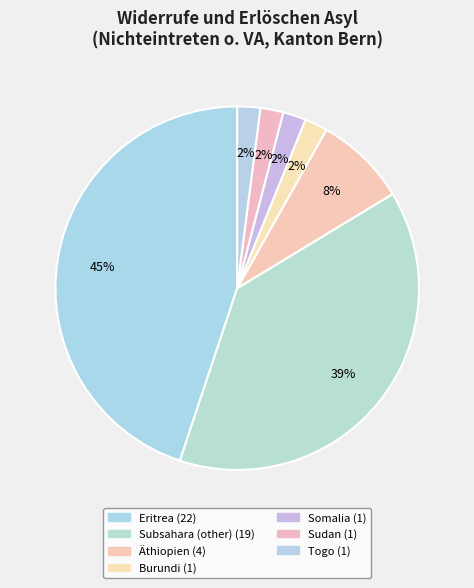

Rank the categories by value from highest to lowest.

Eritrea, Subsahara (other), Äthiopien, Burundi, Somalia, Sudan, Togo